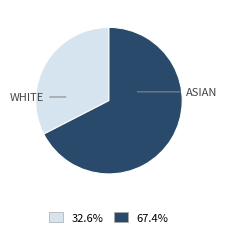

Is there a majority slice in this chart?

Yes